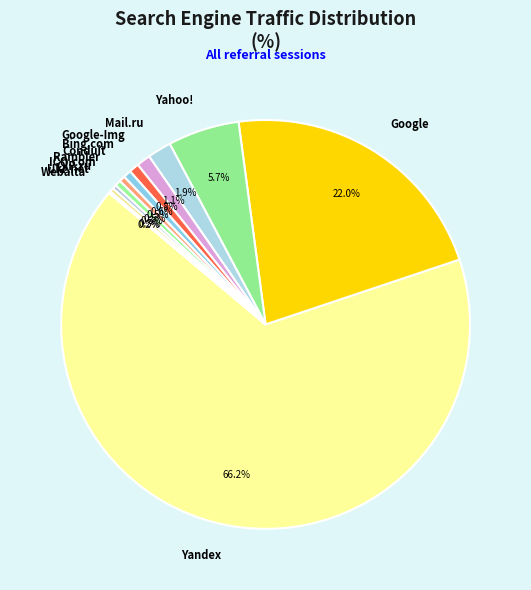

Is the sum of Google and Ukr.net greater than half?

No